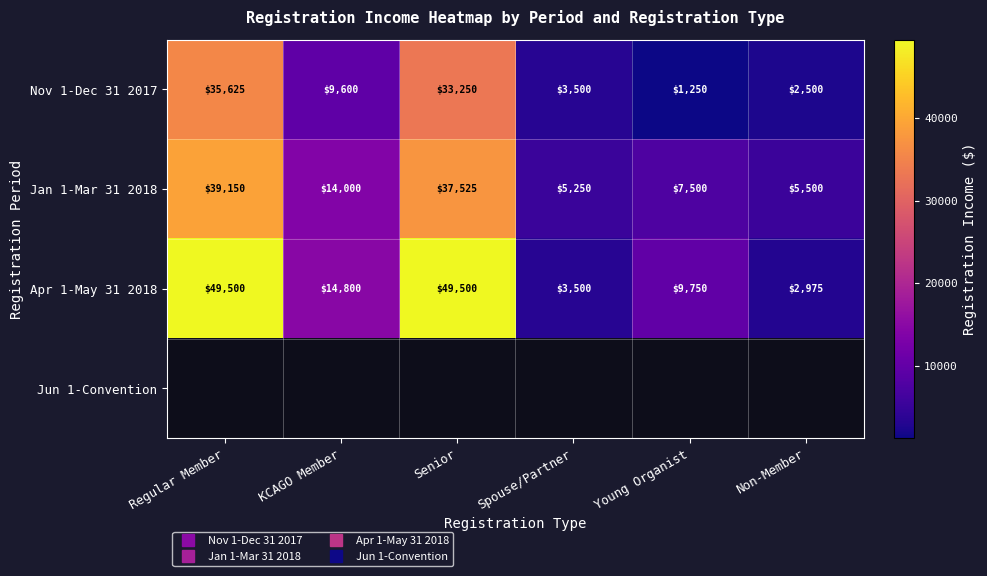

Where does the Nov 1-Dec 31 2017 series first go above 9600?

Regular Member